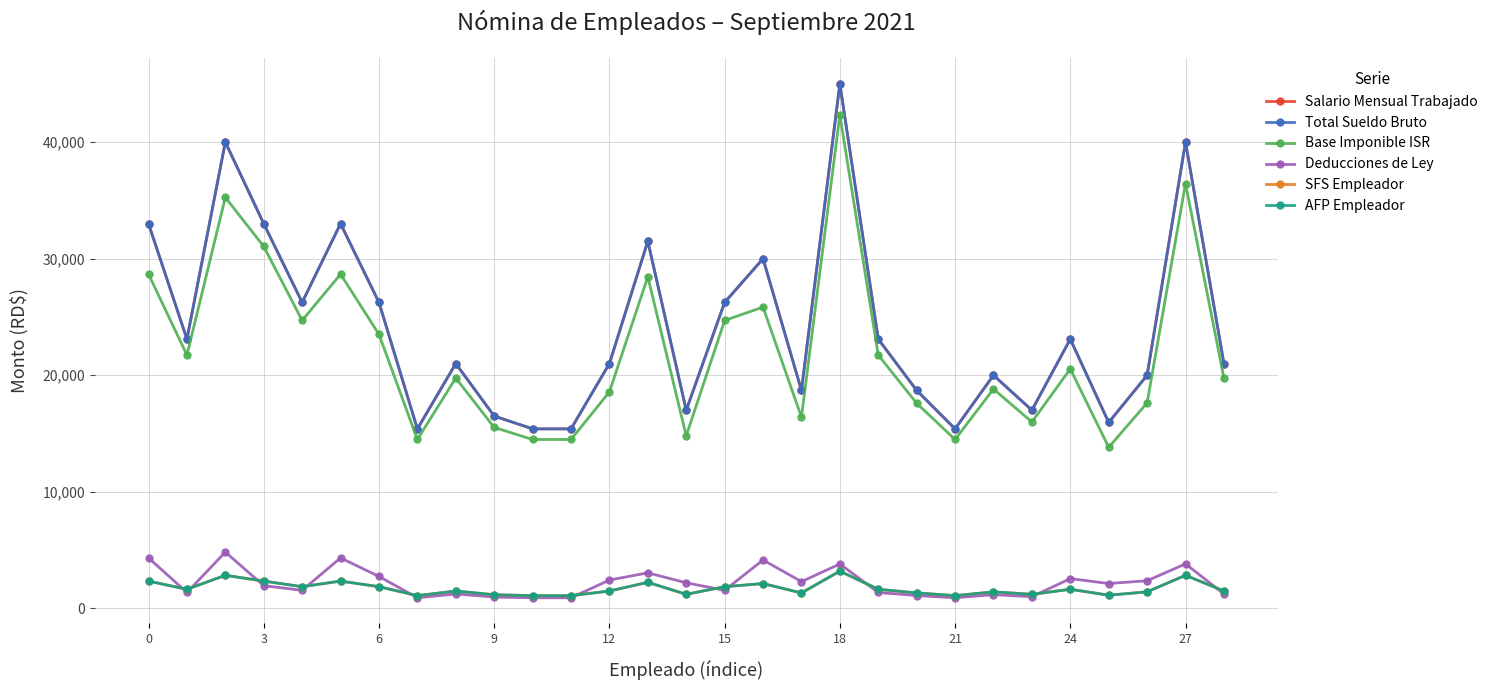

What is the average value of the Deducciones de Ley series?

2179.9